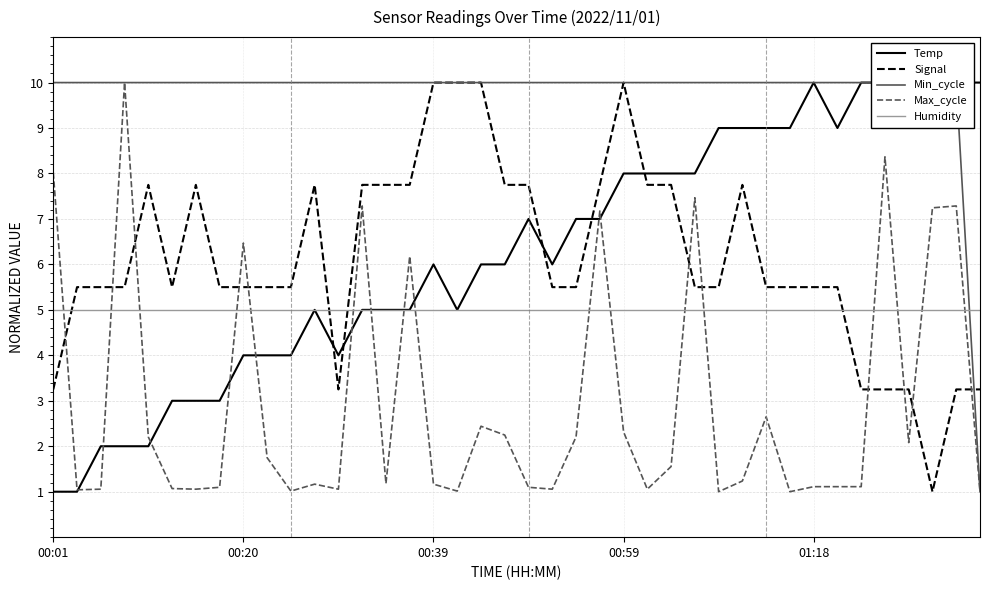

How many times do Humidity and Min_cycle cross each other?

1